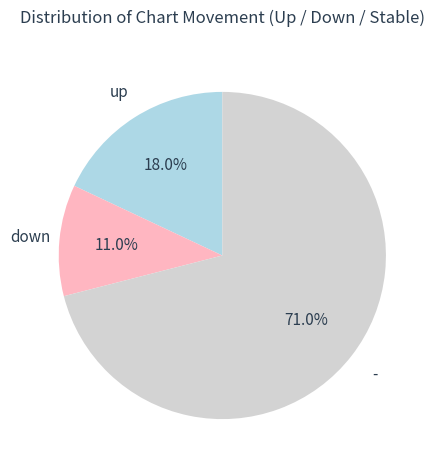

What is the smallest slice in the pie chart?

down